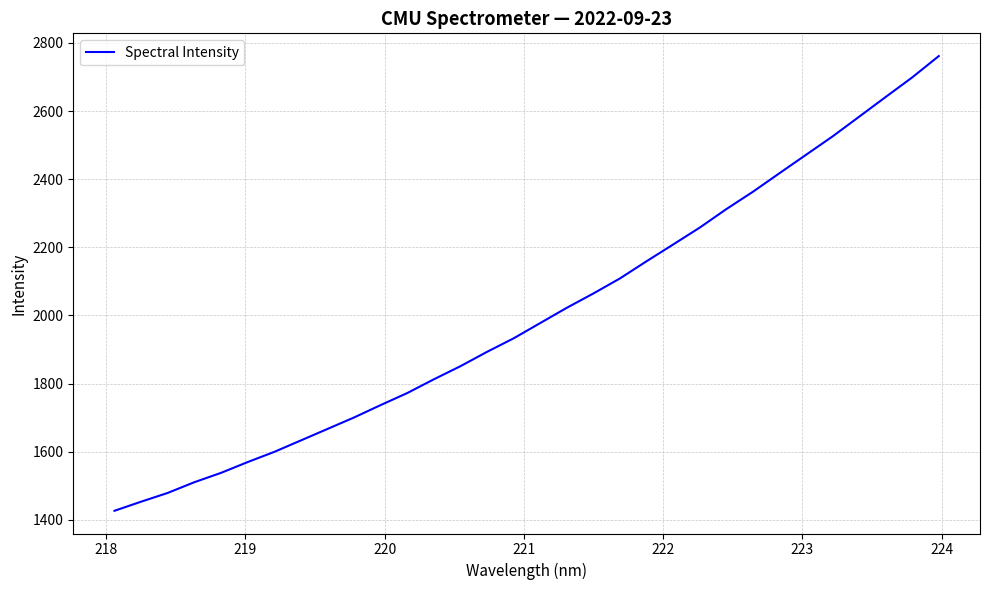

What is the minimum value shown in the chart?

1426.4